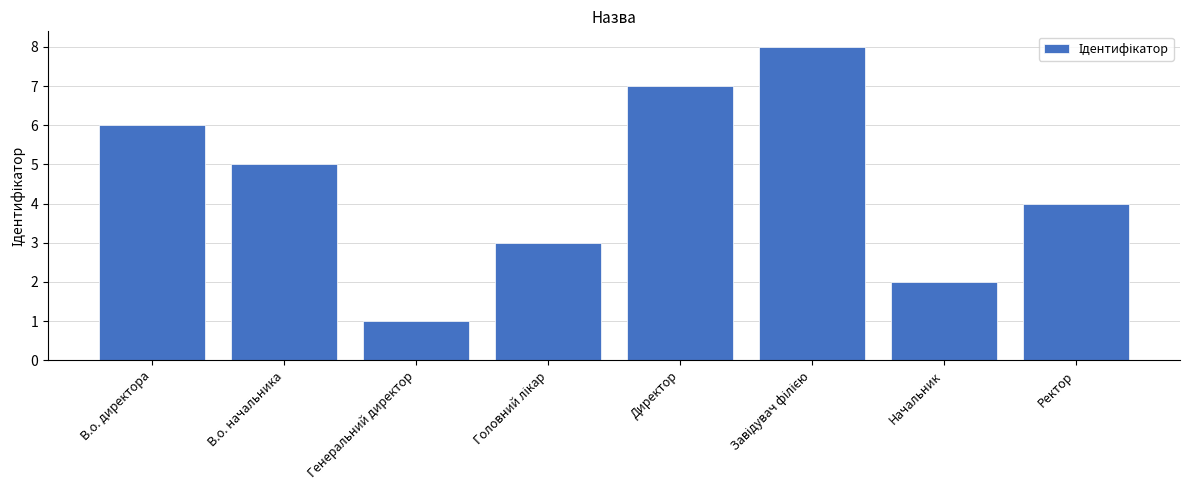

How many values are between 3 and 7?

5